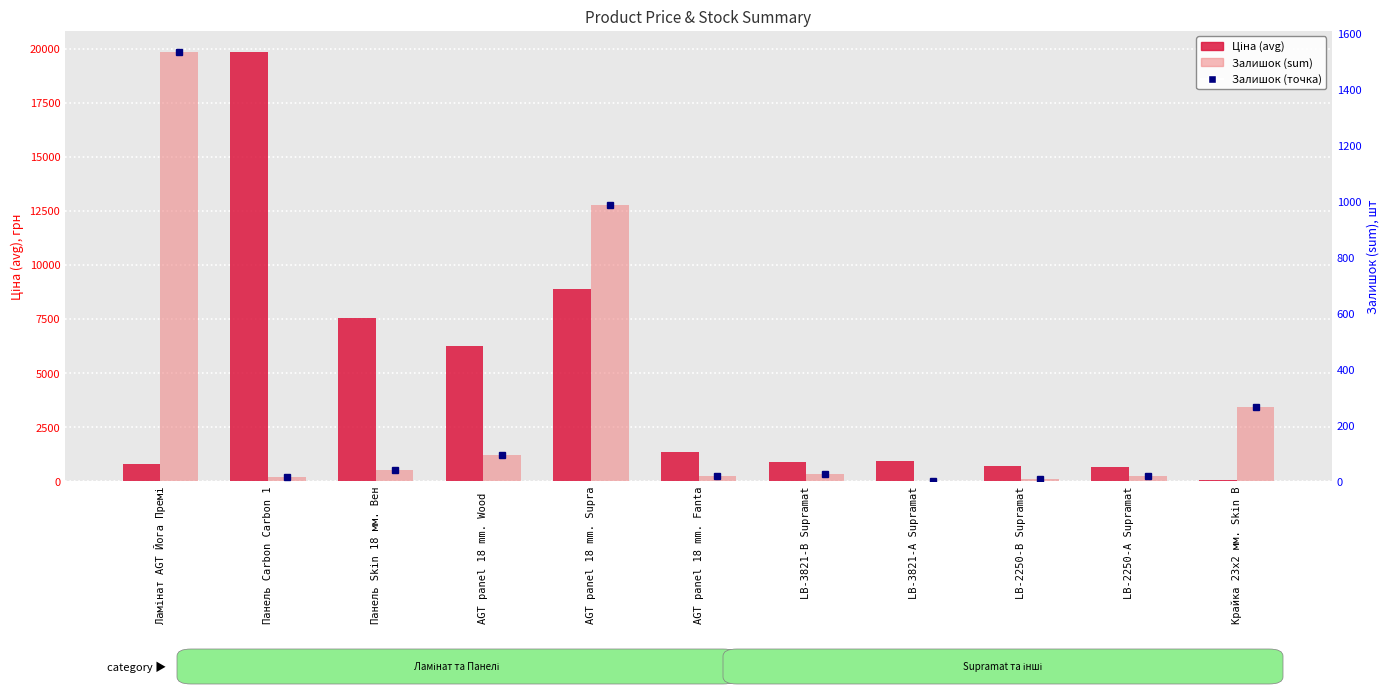

True or false: Ціна (avg) has a value of 8874.6 at AGT panel 18 mm. Supra.

True